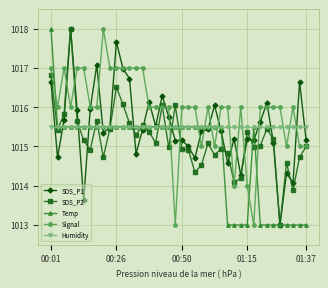

How many categories are shown in the chart?

40